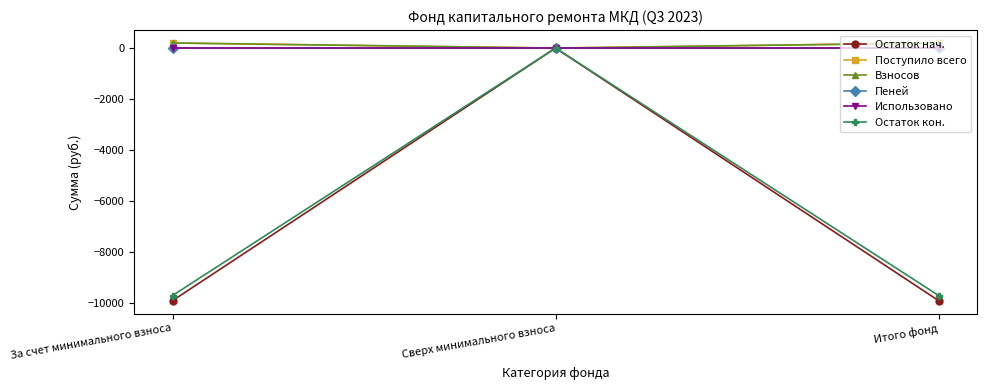

What is the greatest value displayed?

200.1